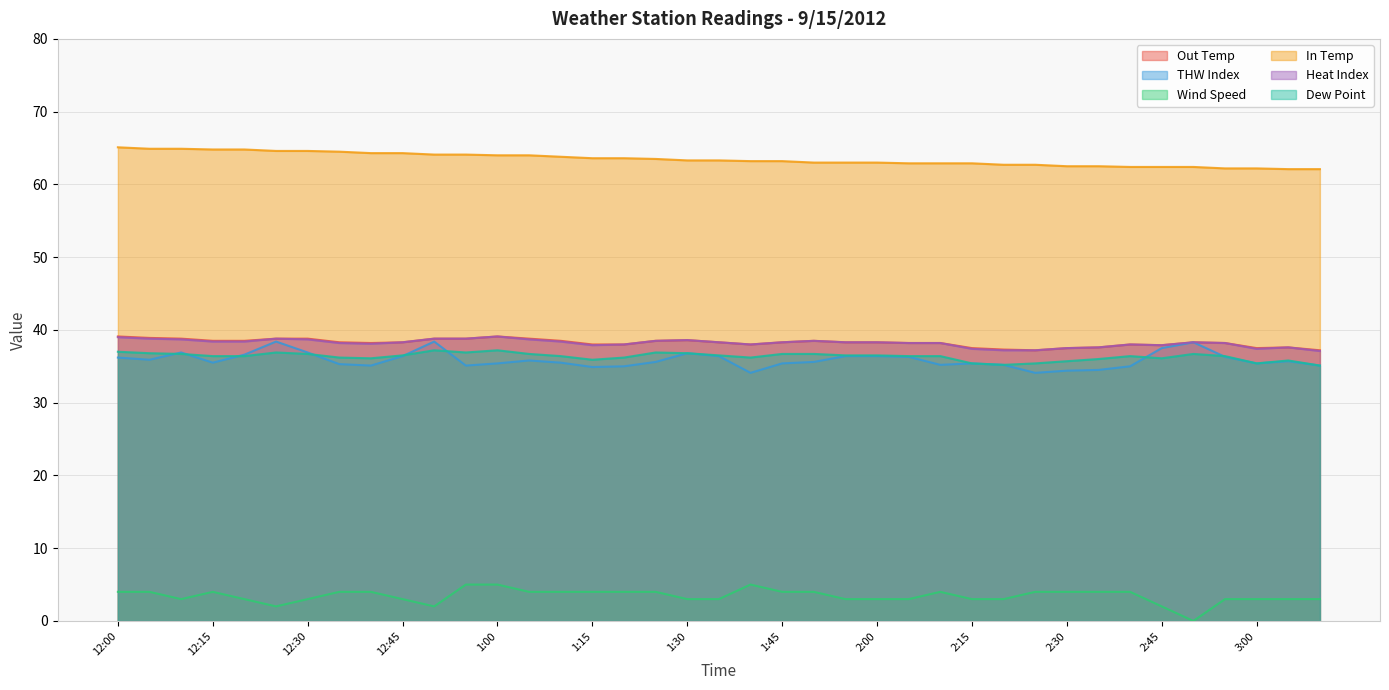

What is the greatest value displayed?

65.1